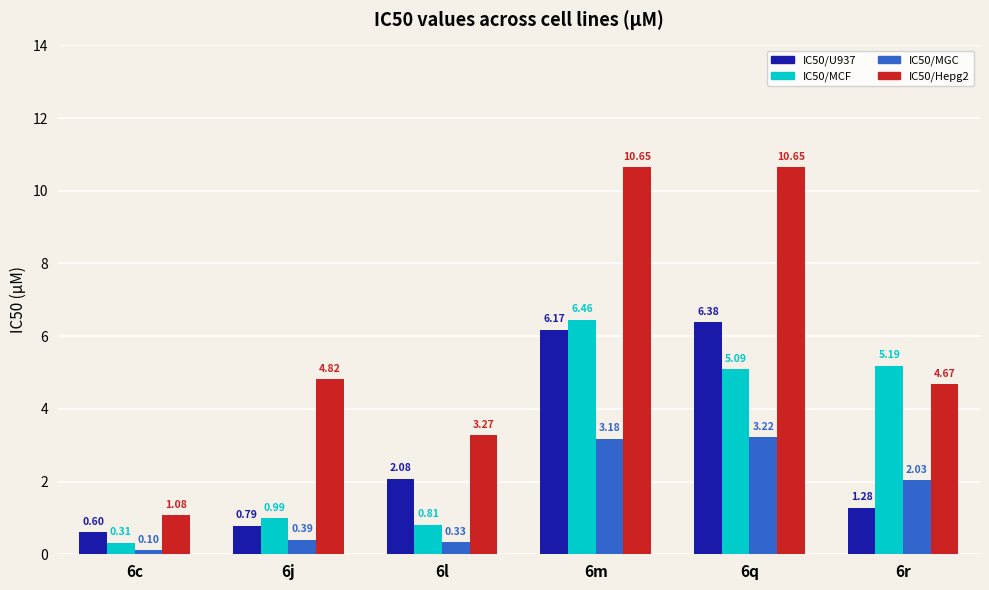

Between 6l and 6r, which series saw the biggest shift?

IC50/MCF